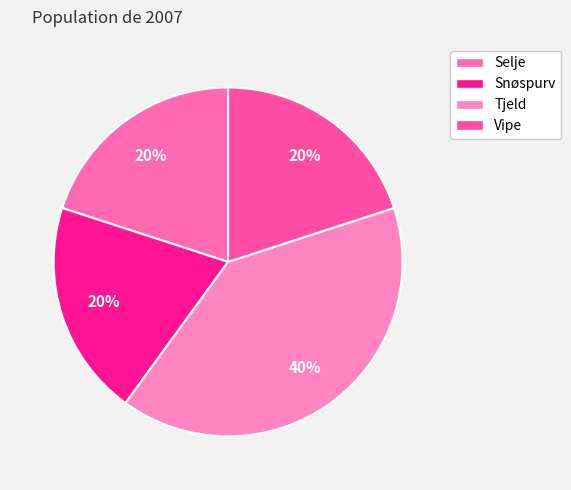

Is it true that Vipe is 14% of the pie?

False